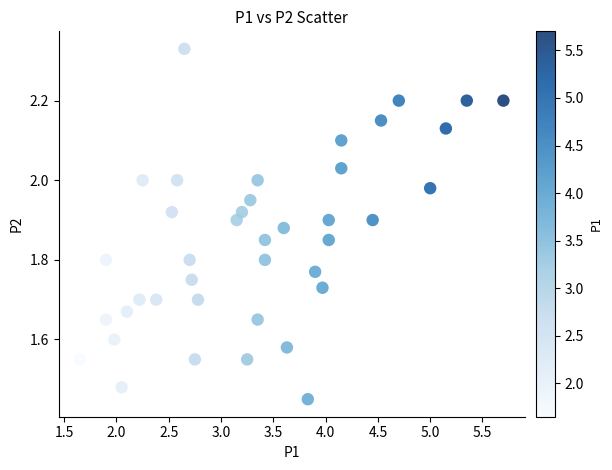

What is the range of X values (max minus min)?

4.1